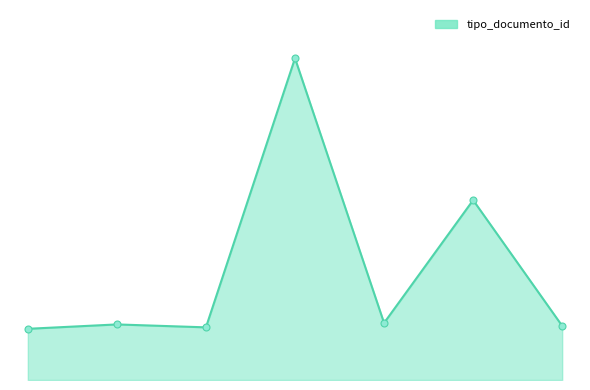

Does the chart have visible grid lines?

No